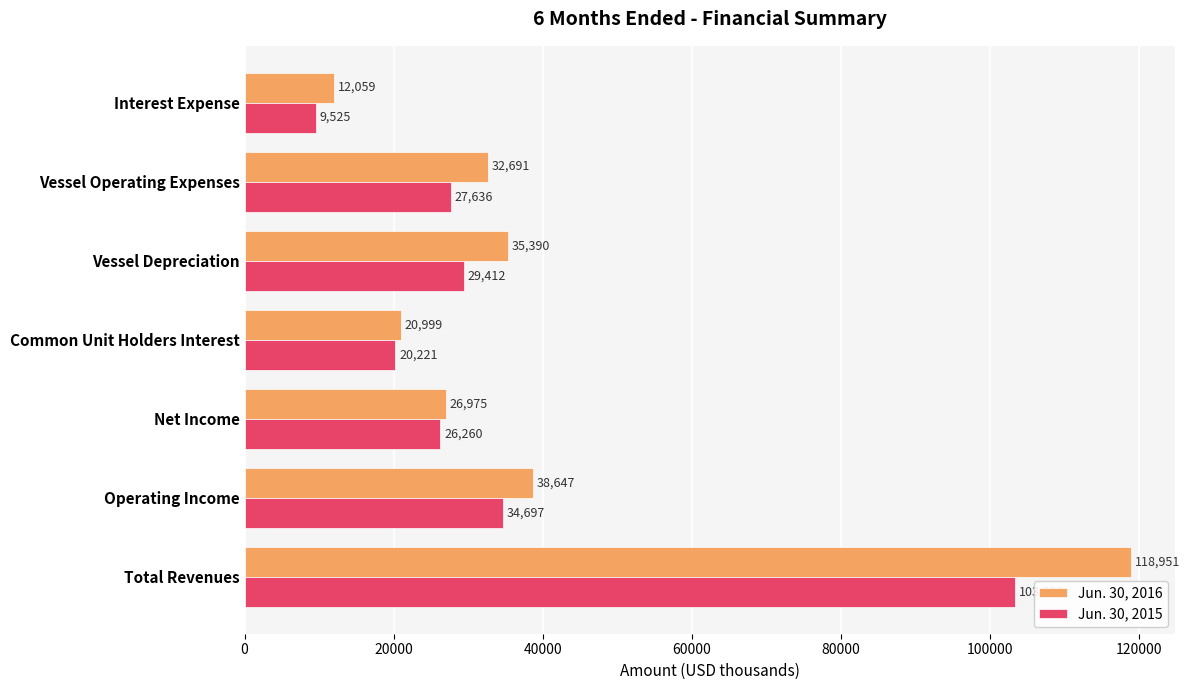

Rank the series by their average value, from lowest to highest.

Jun. 30, 2015, Jun. 30, 2016